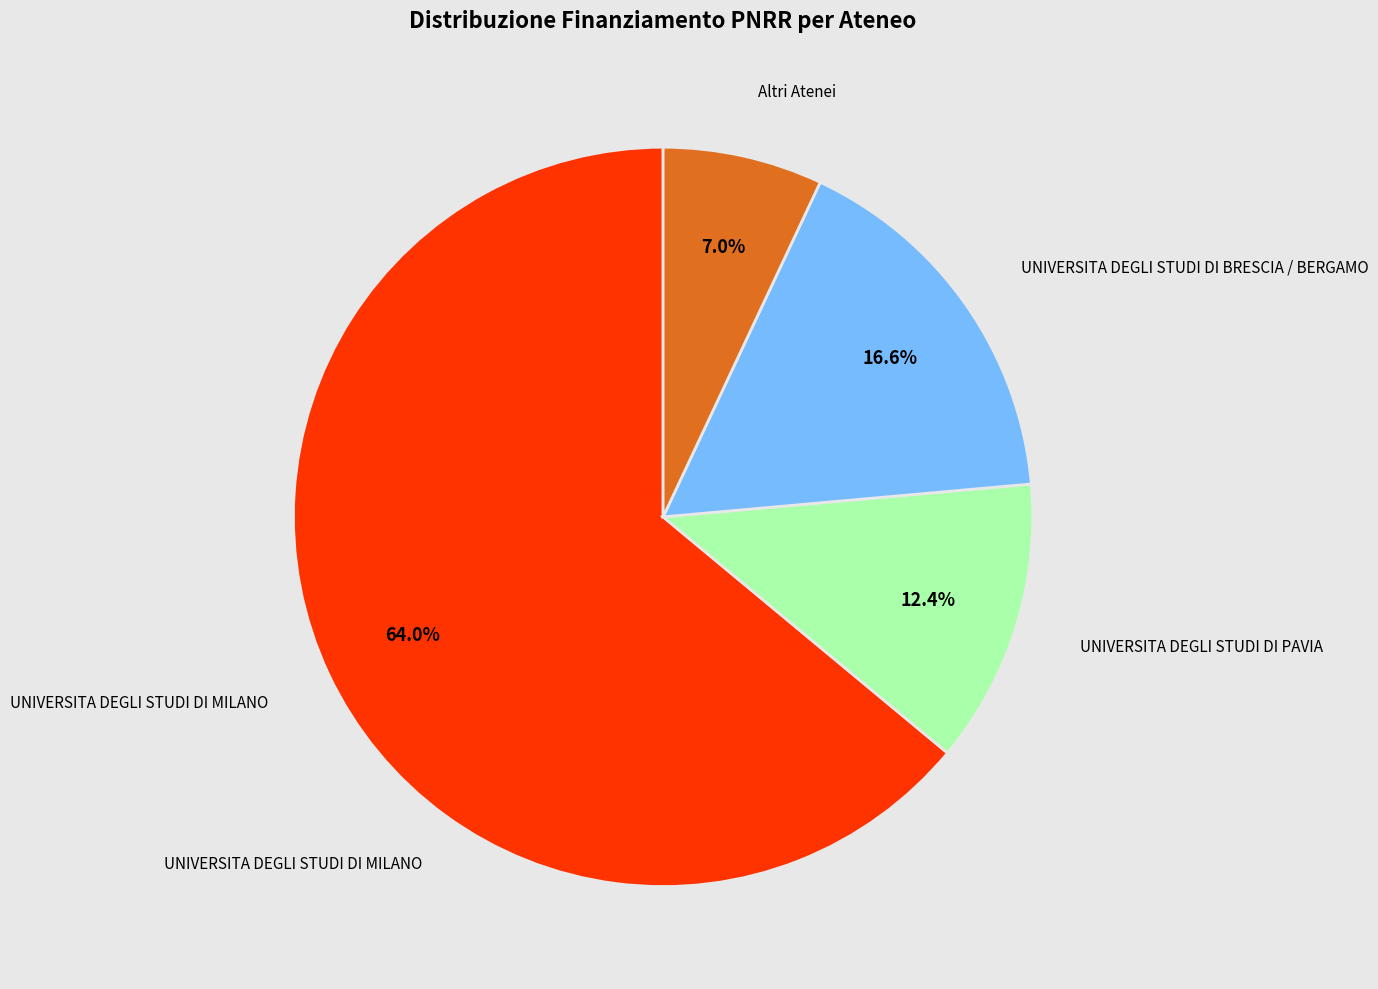

Is there a majority slice in this chart?

Yes